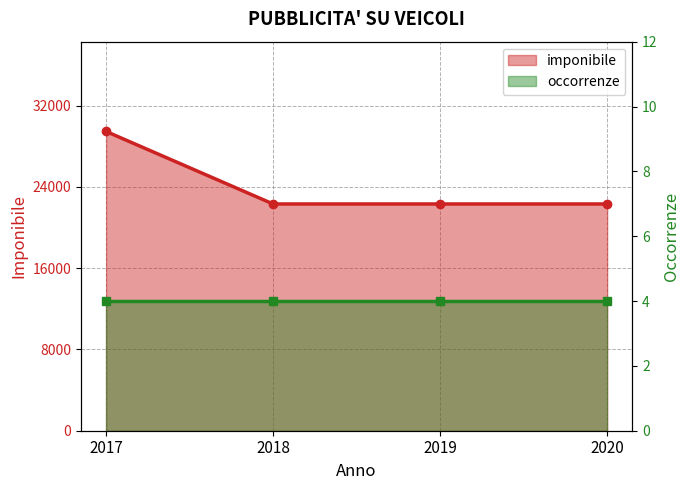

True or false: there are more than 1 points higher than both neighbors.

False